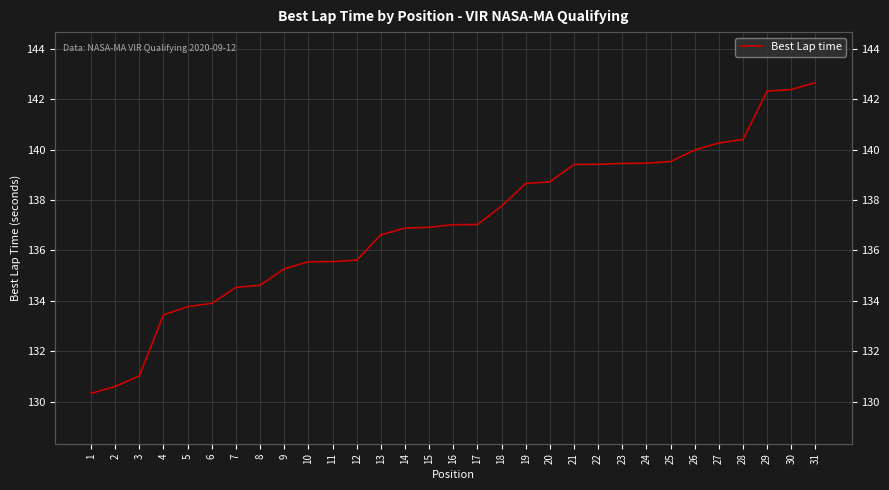

Where does the data first go above 137?

16